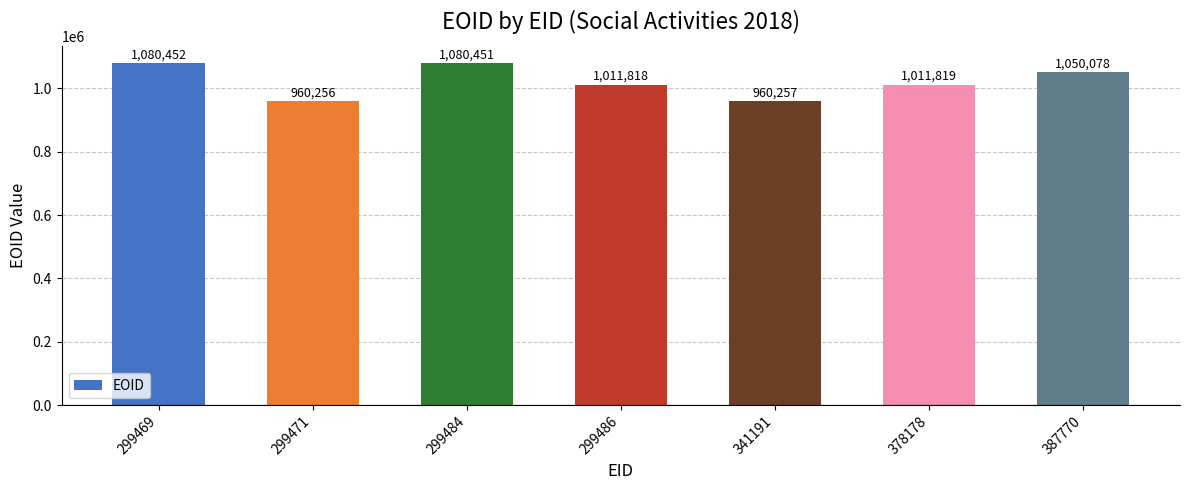

How many series are shown in this chart?

1